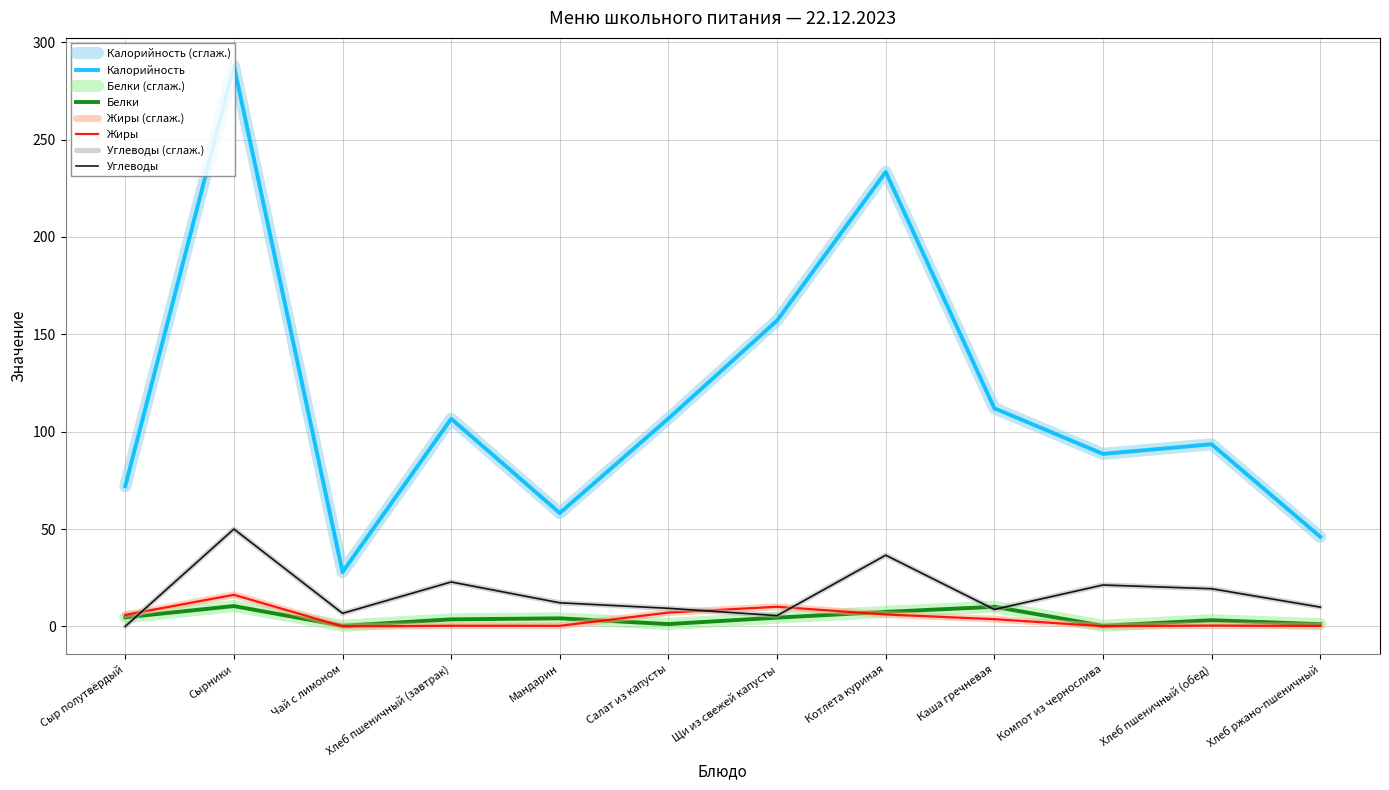

What is the value of the Калорийность point at the 4th from the left?

106.6